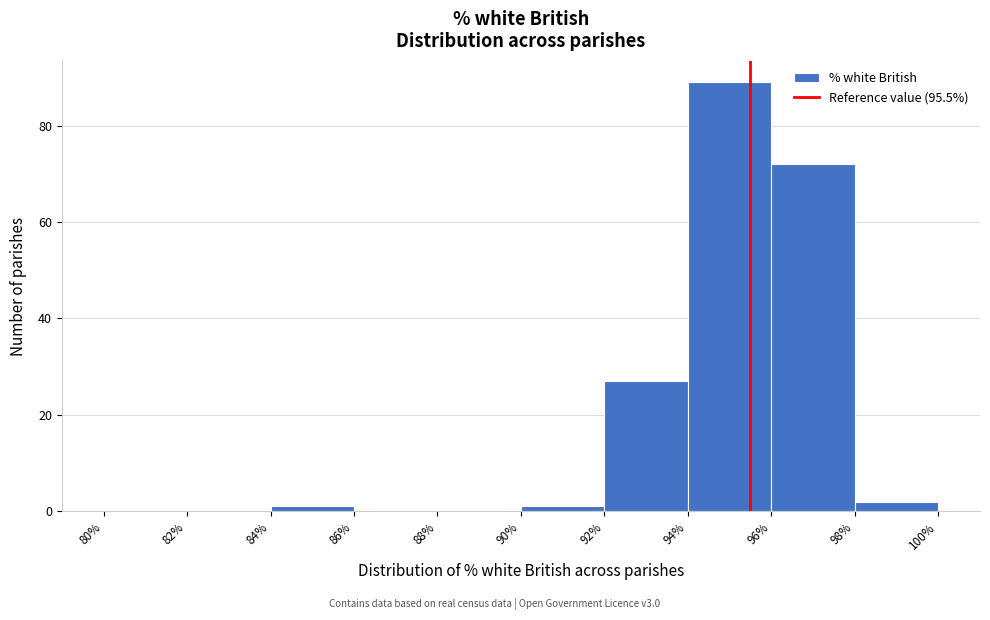

Reading left to right, list every bar in this chart as the range it spans on the x-axis followed by its height. The values are not printed on the chart, so give them approximately, as read against the axis.

80% to 82%: 0
82% to 84%: 0
84% to 86%: under 2
86% to 88%: 0
88% to 90%: 0
90% to 92%: under 2
92% to 94%: 28
94% to 96%: 90
96% to 98%: 72
98% to 100%: 2